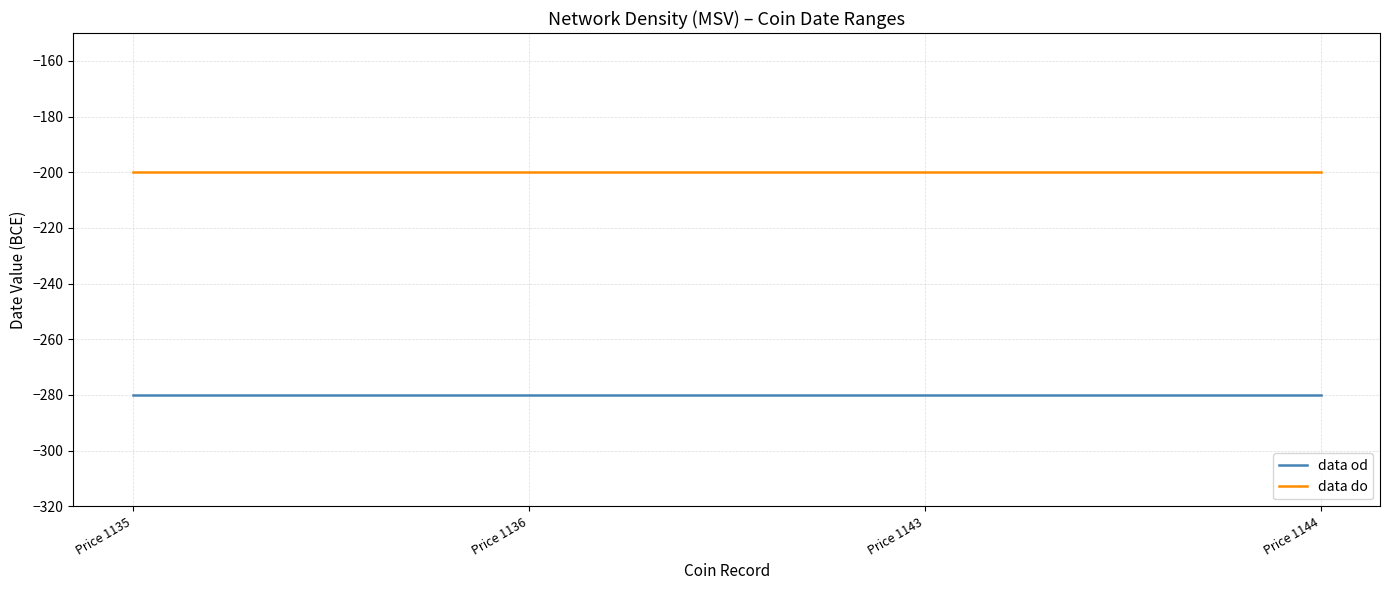

True or false: data do and data od cross at least once.

False